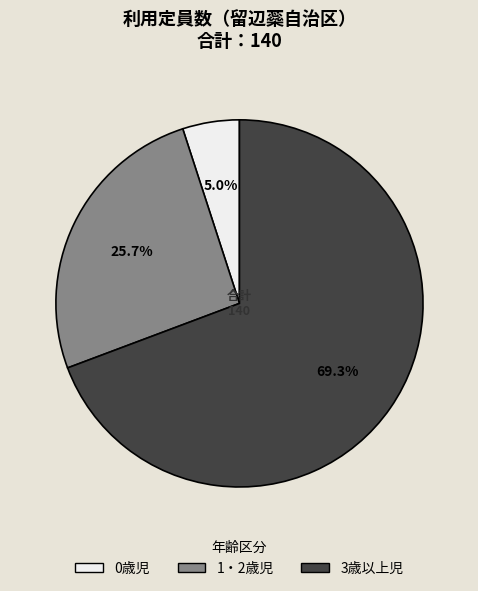

Is the sum of 1・2歳児 and 0歳児 greater than half?

No